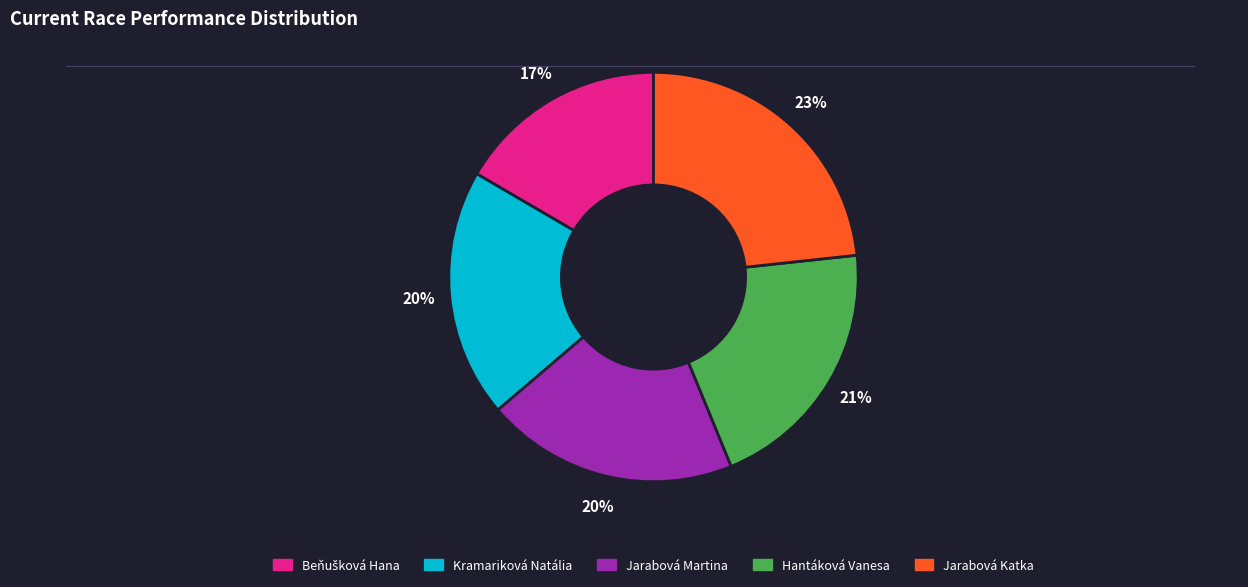

To the nearest percent, what is the average slice percentage?

20%